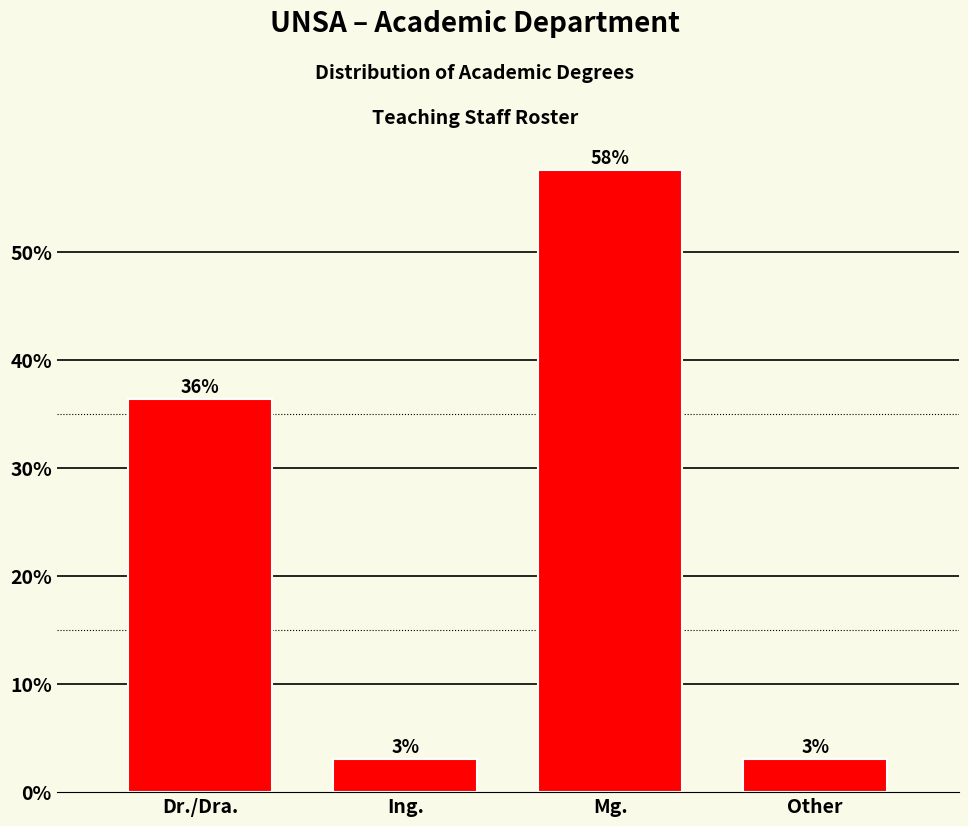

At which label is the value closest to 30?

Dr./Dra.